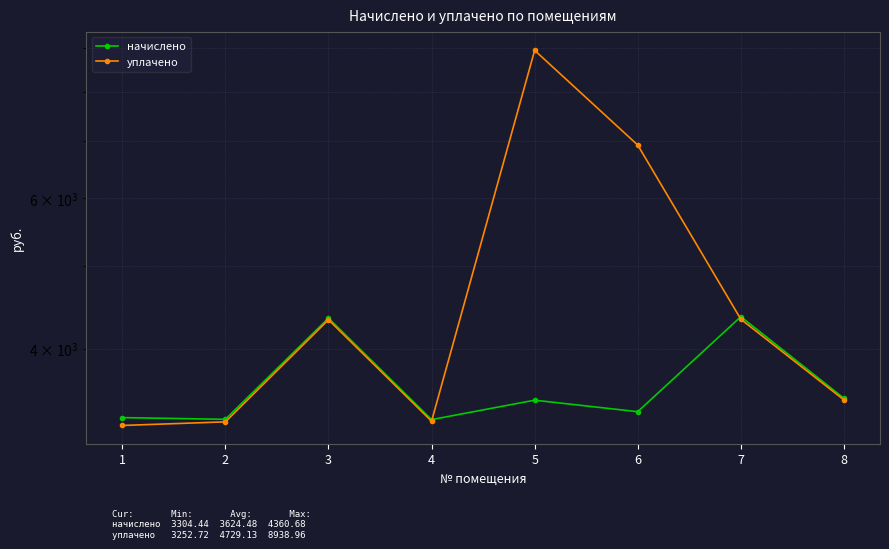

Reading left to right, what are all the values shown in this chart?

начислено: 3322.3	3307.1	4343.8	3304.4	3482.1	3375.5	4360.7	3499.9
уплачено: 3252.7	3284.6	4325.2	3290.3	8939.0	6925.1	4331.2	3484.9